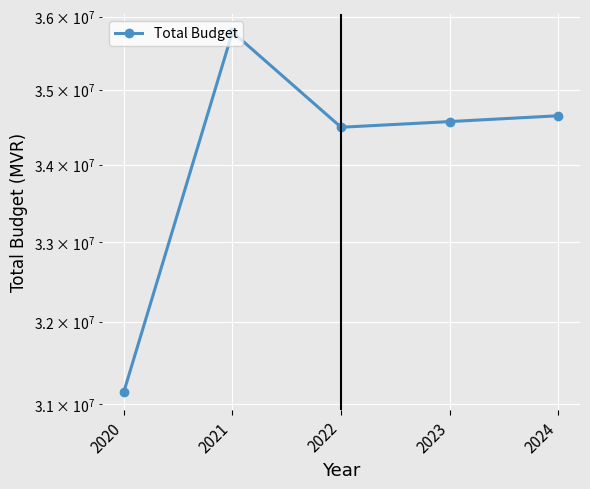

What is the value of the 1st point from the left?

31146038